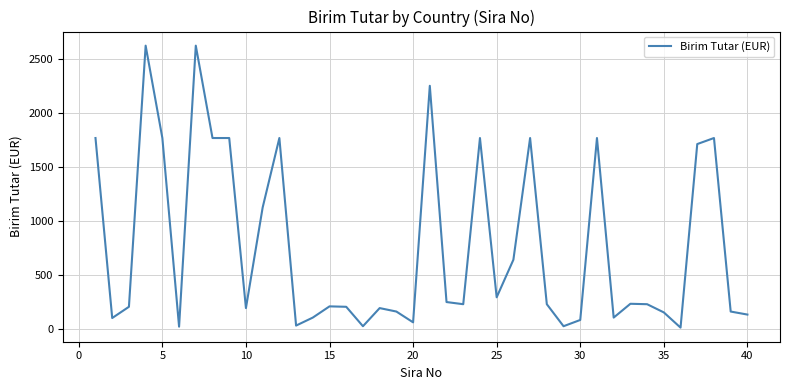

What is the greatest value displayed?

2628